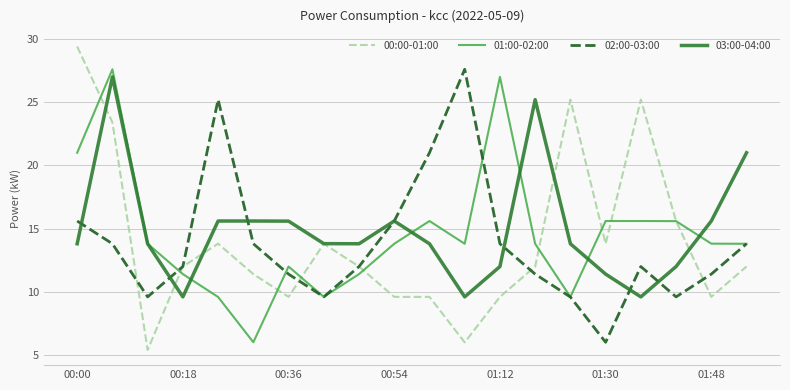

What is the highest value of the 01:00-02:00 series?

27.6